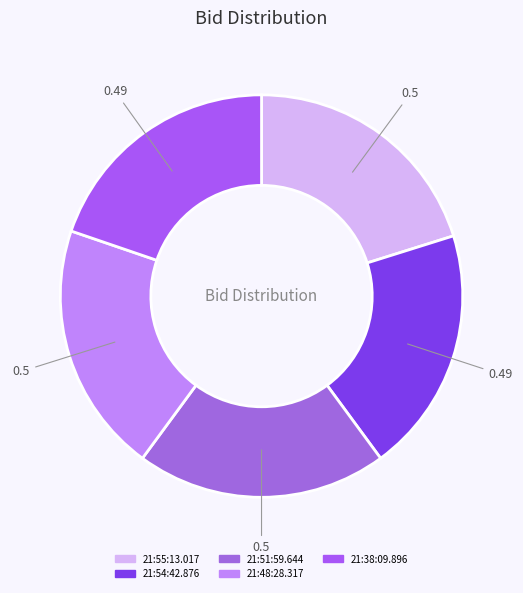

Is 21:38:09.896 the majority of the pie?

No